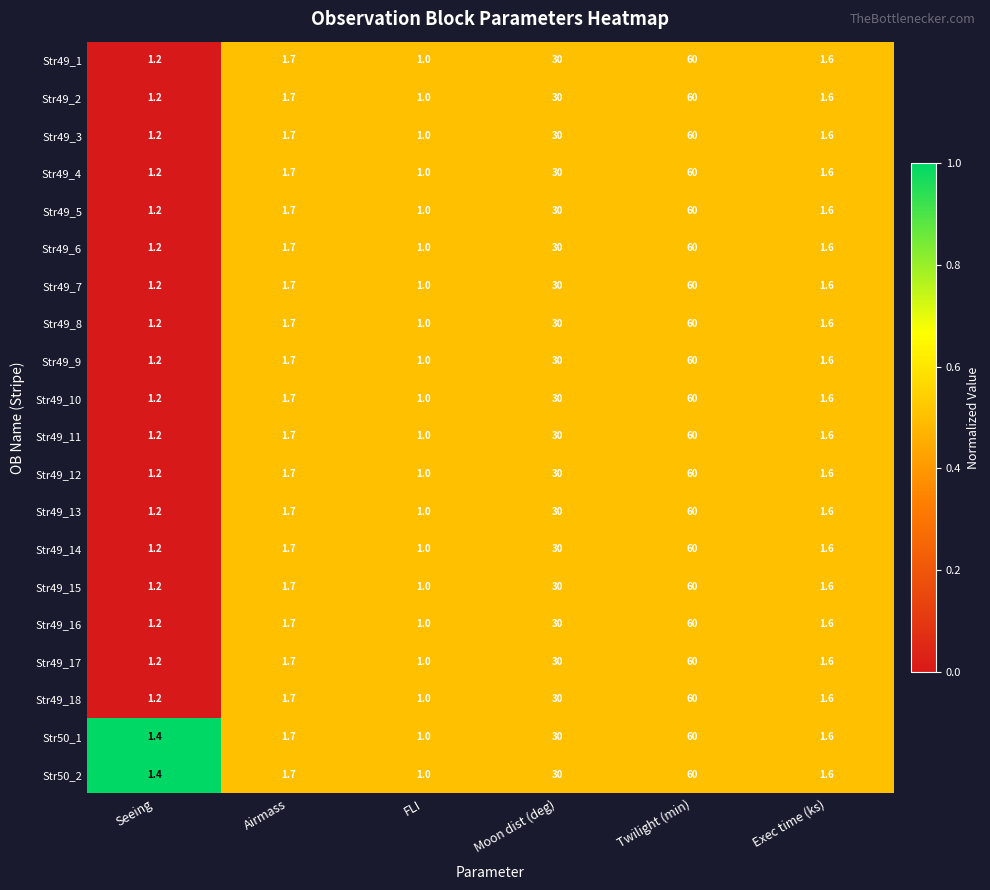

What is the total value across all series at Moon dist (deg)?

600.0